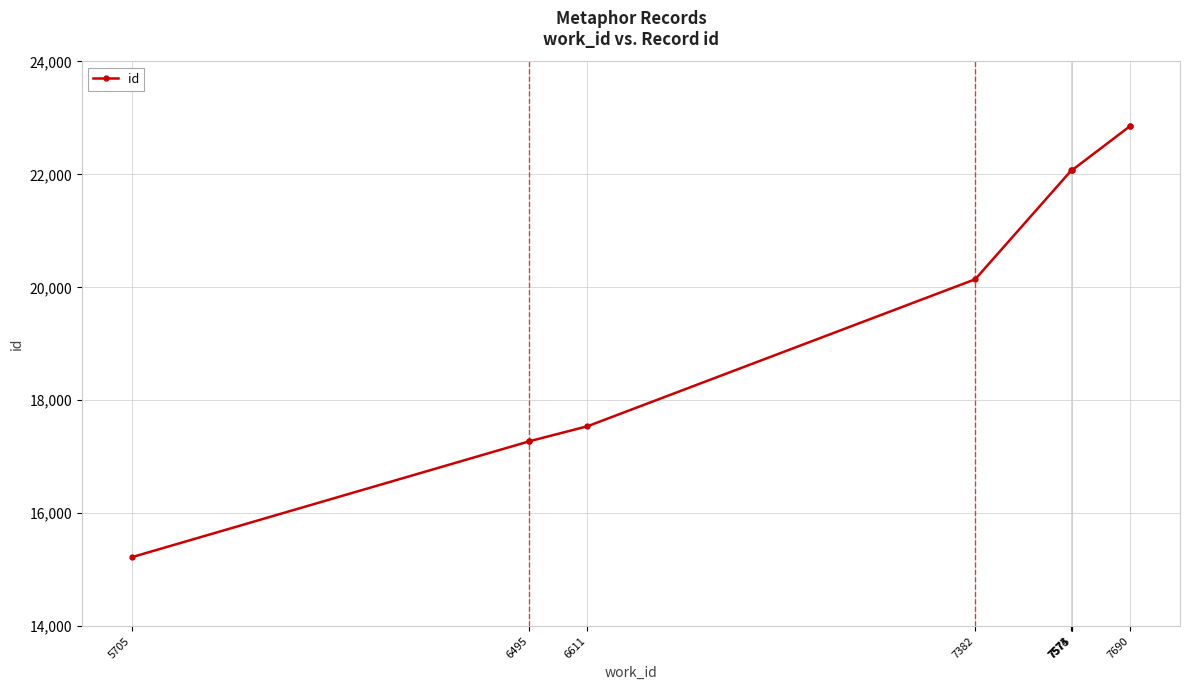

Where does the data first go above 22069?

7574